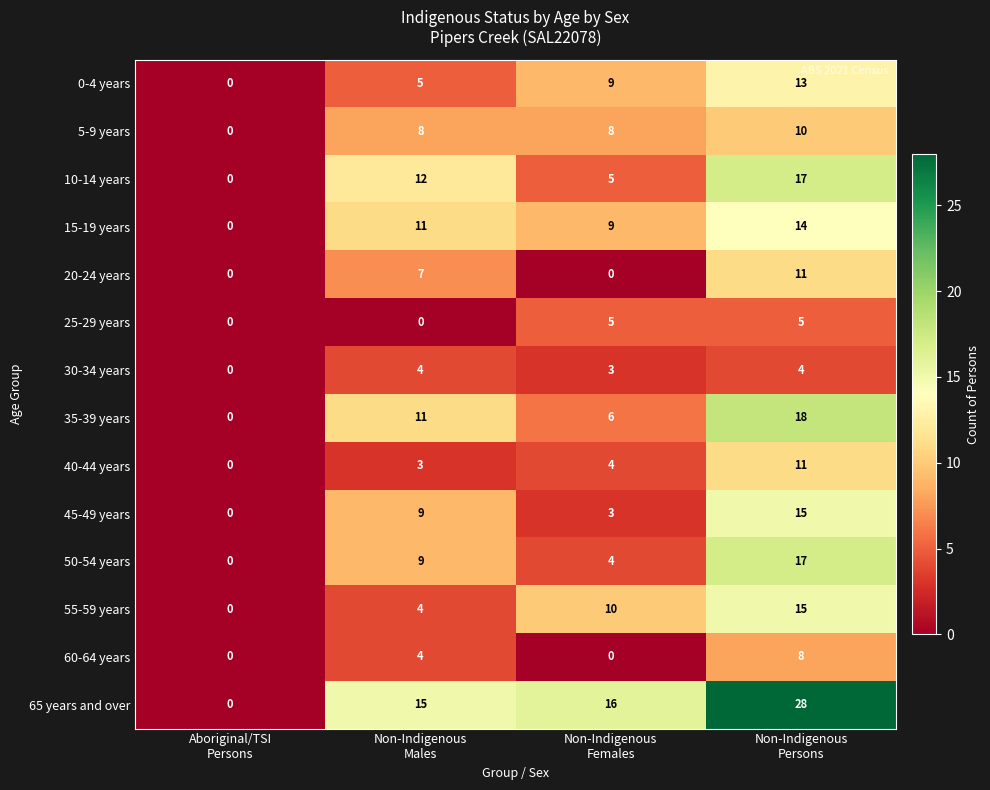

What is the difference between the maximum and second lowest values in the 15-19 years series?

5